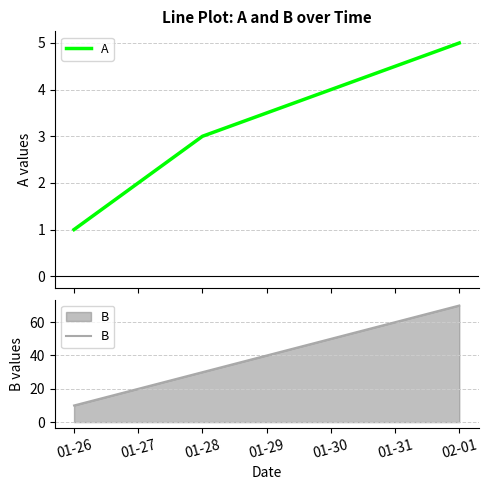

What is the smallest value displayed?

1